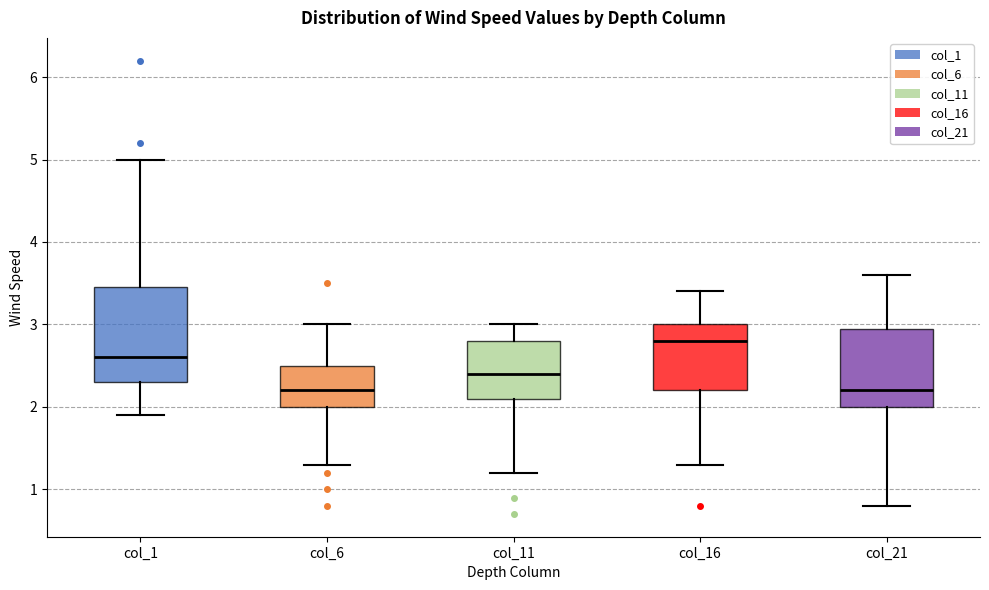

Reading left to right, read every box against the y-axis: the position of its median line, the range the box covers, and the ends of its whiskers. The values are not printed on the chart, so give them approximately, as read against the axis.

col_1: median 2.6, box 2.3 to 3.5, whiskers 1.9 to 5.0
col_6: median 2.2, box 2.0 to 2.5, whiskers 1.3 to 3.0
col_11: median 2.4, box 2.1 to 2.8, whiskers 1.2 to 3.0
col_16: median 2.8, box 2.2 to 3.0, whiskers 1.3 to 3.4
col_21: median 2.2, box 2.0 to 3.0, whiskers 0.8 to 3.6